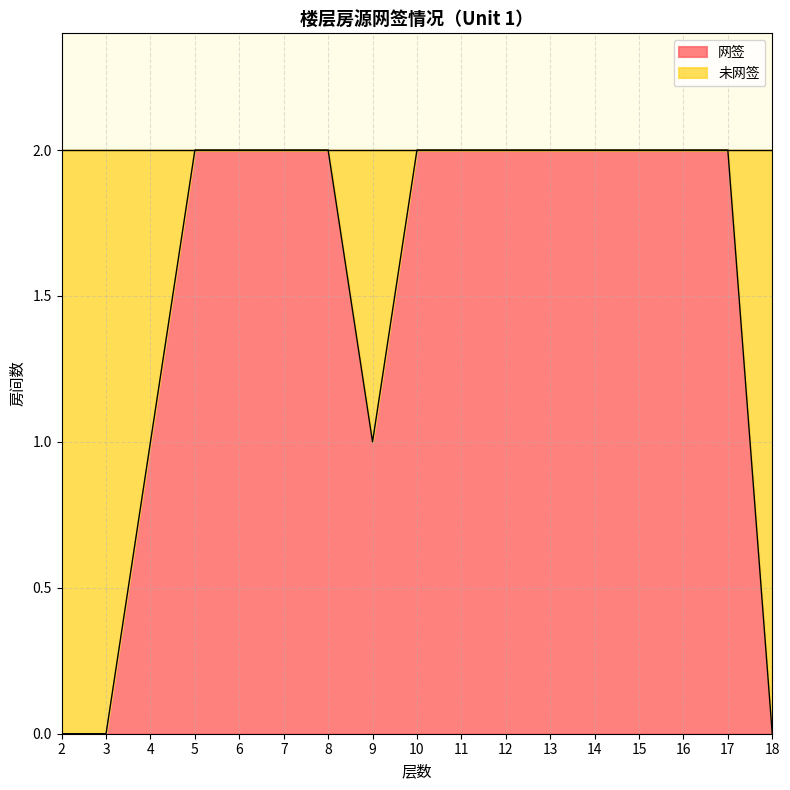

What is the sum of all values?

26